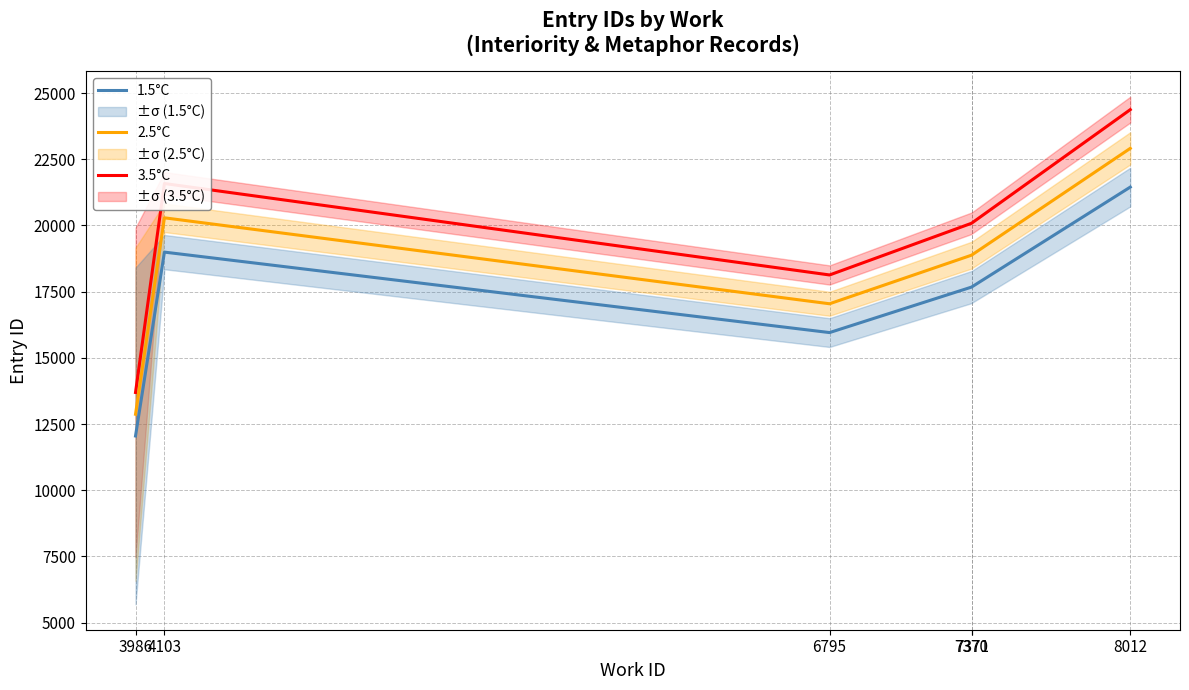

What is the difference between the maximum and minimum values in the 3.5°C series?

10680.7